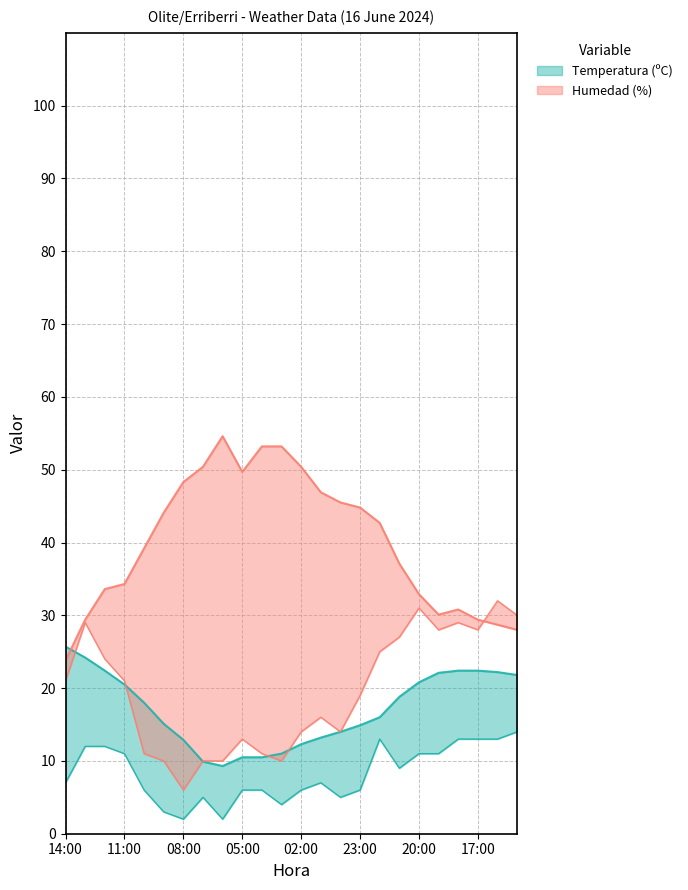

Which label corresponds to the largest value in the chart?

06:00